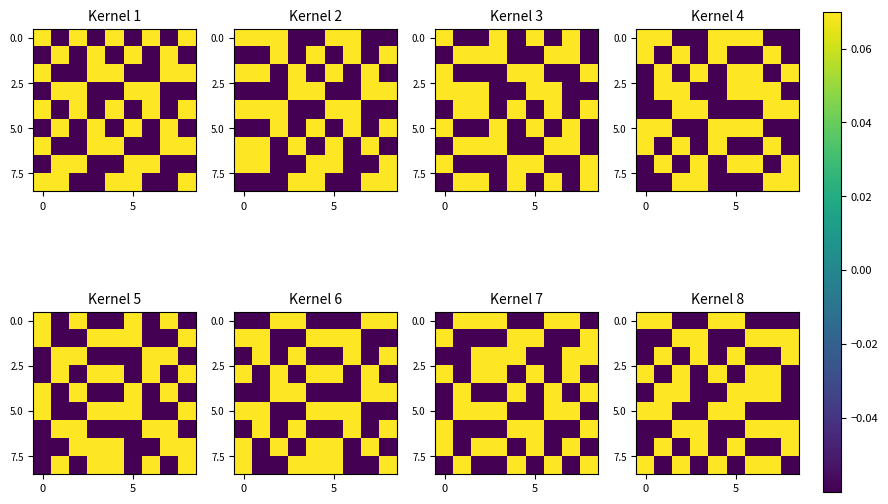

What is the minimum value for 0.0?

-0.1